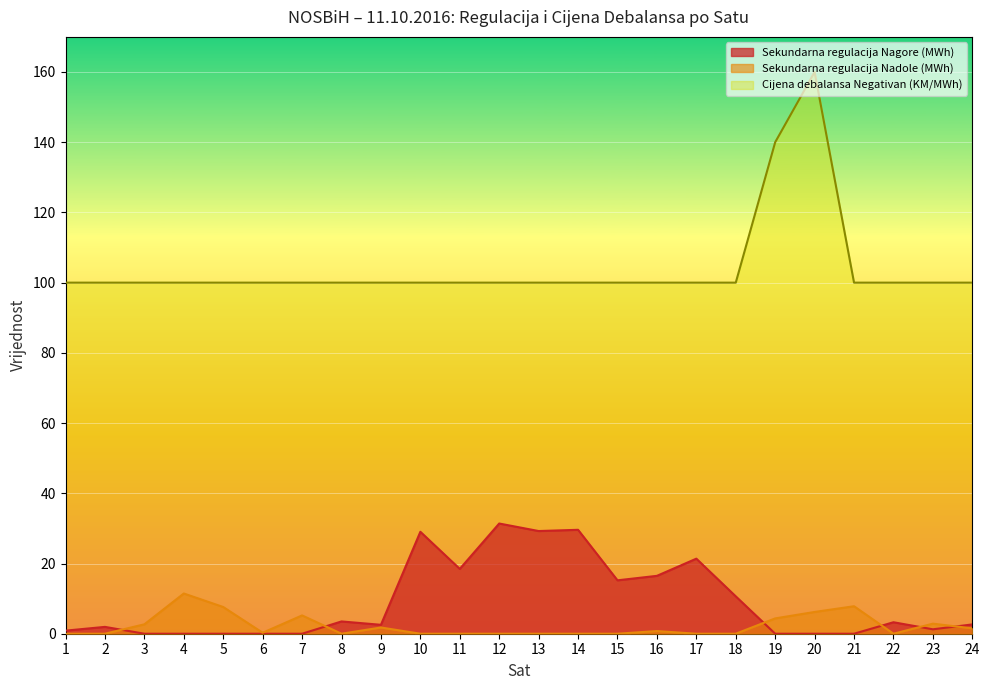

At which label is Sekundarna regulacija Nadole (MWh) closest to 5?

7